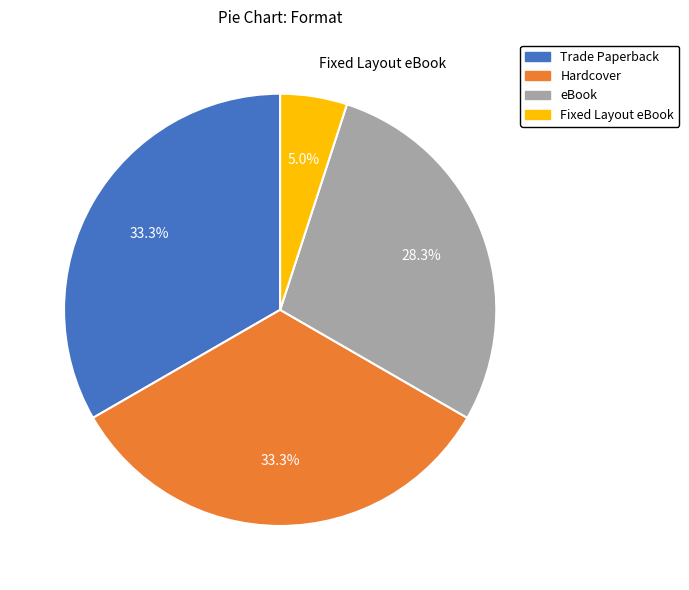

To the nearest percent, what is the difference between the largest and smallest slice percentages?

28%